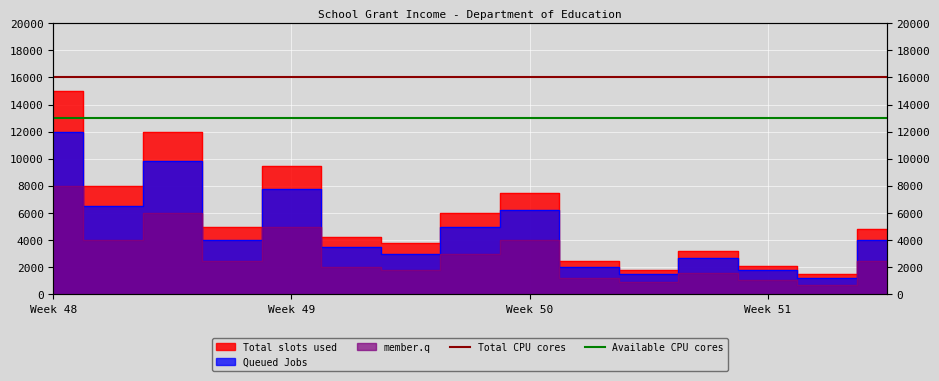

True or false: Available CPU cores and Total CPU cores cross at least once.

False